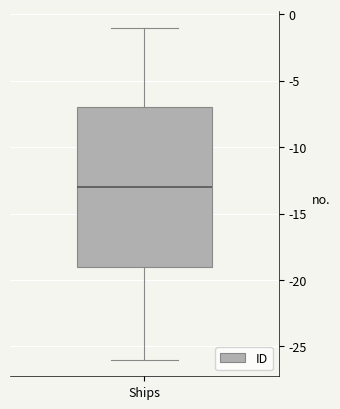

Transcribe this box plot: give where the median line is, the range the box spans, and where the two whiskers end, as read against the y-axis. The values are not printed on the chart, so give them approximately, as read against the axis.

median -13, box -19 to -7, whiskers -26 to -1